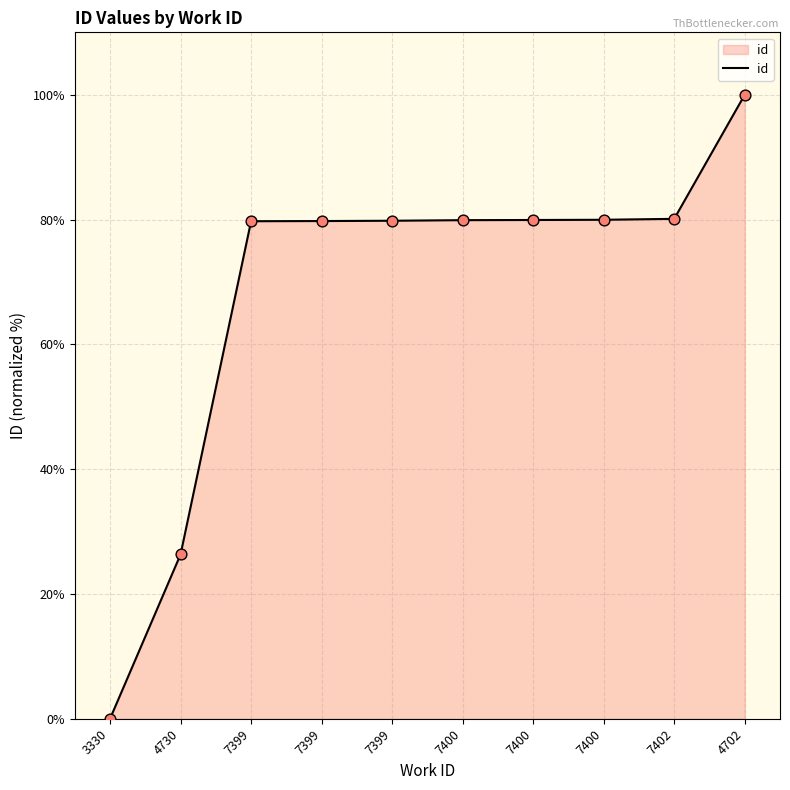

Between 4730 and 7400, which is larger?

7400